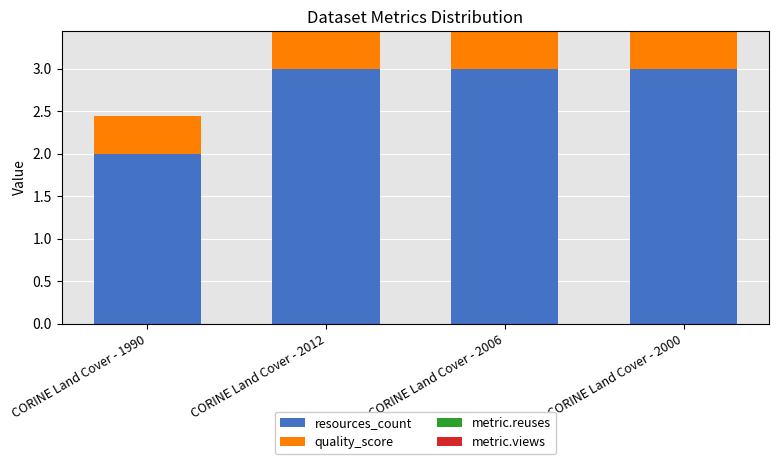

Is it true that resources_count equals 0.4 at CORINE Land Cover - 1990?

False